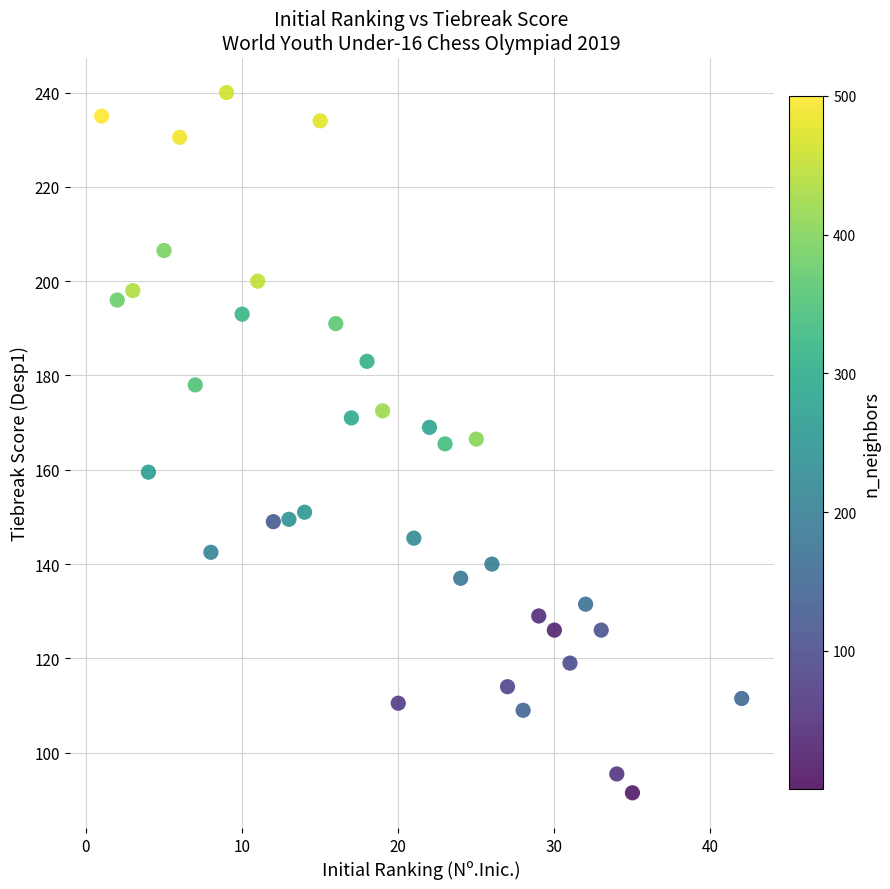

What is the range of Y values (max minus min)?

148.5